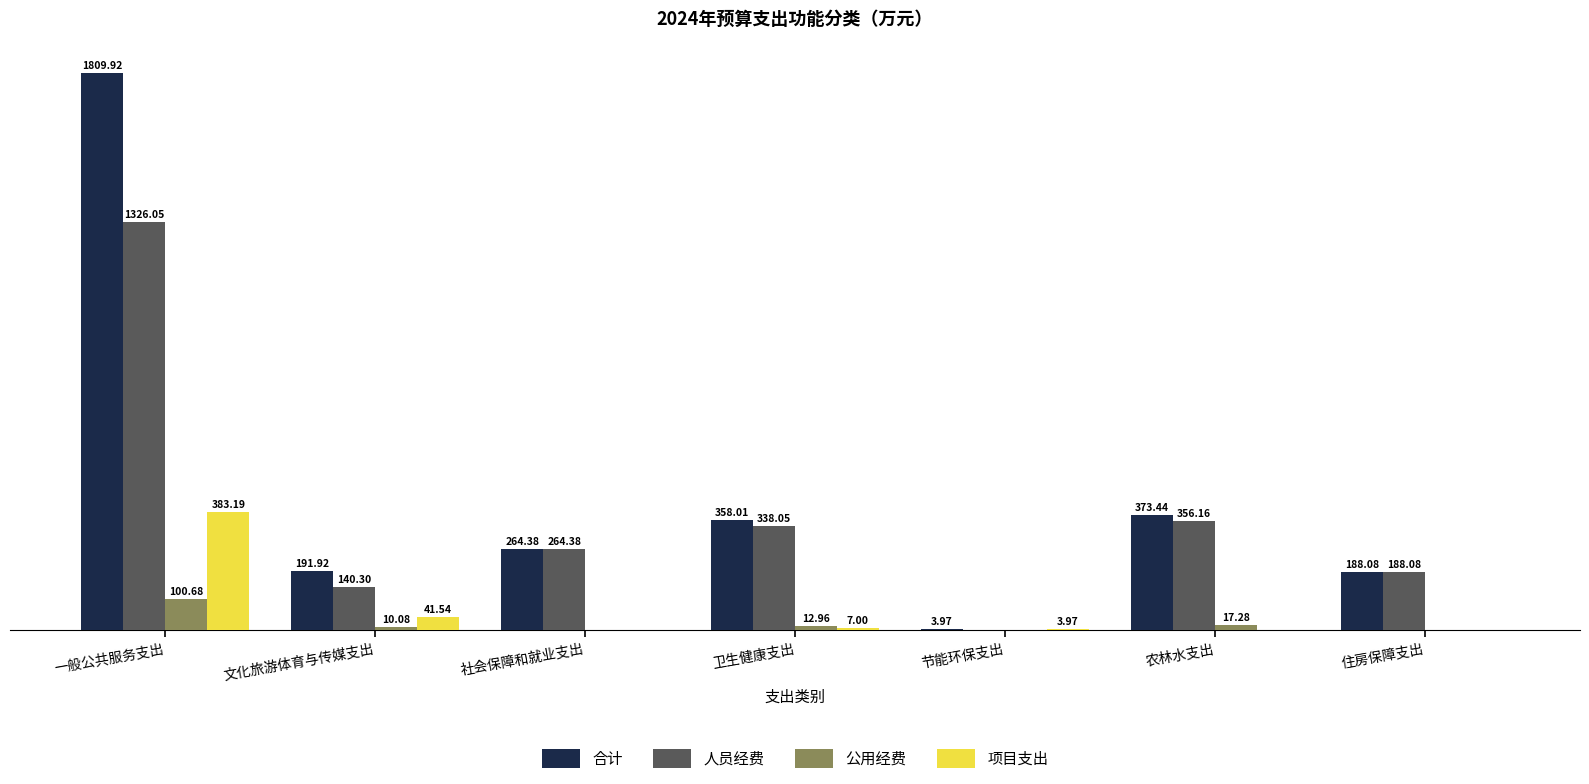

At which category is the sum across all series the highest?

一般公共服务支出